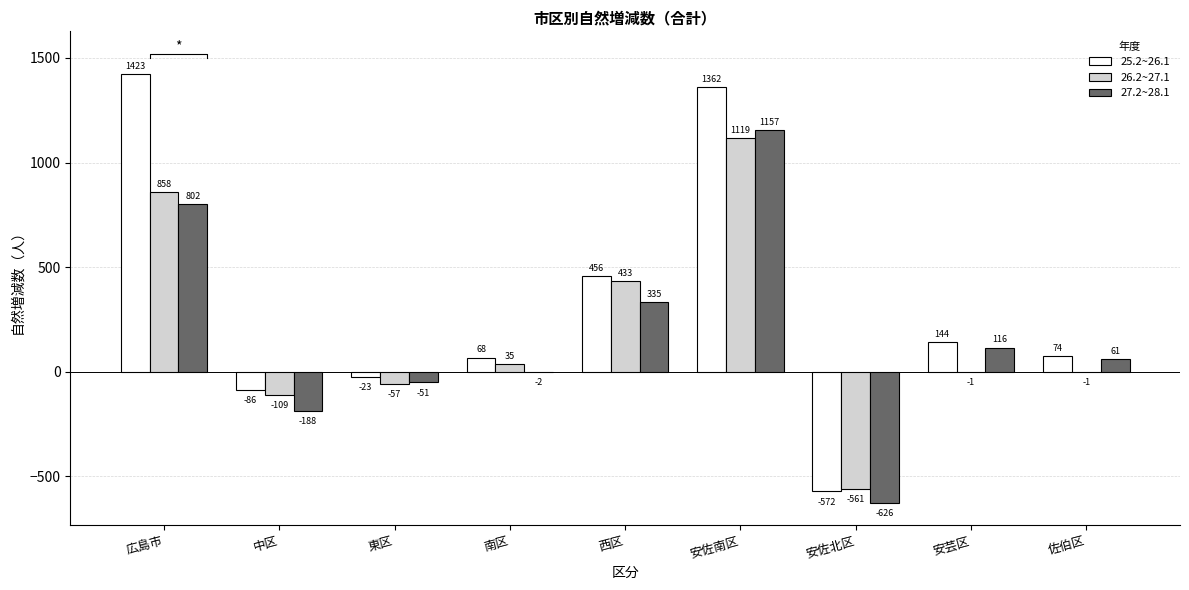

How many categories are shown in the chart?

9